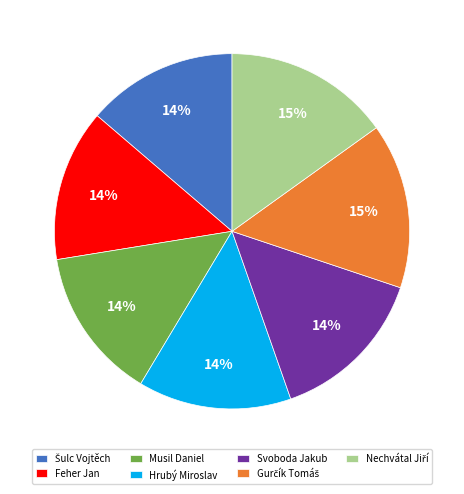

Is Svoboda Jakub the majority of the pie?

No